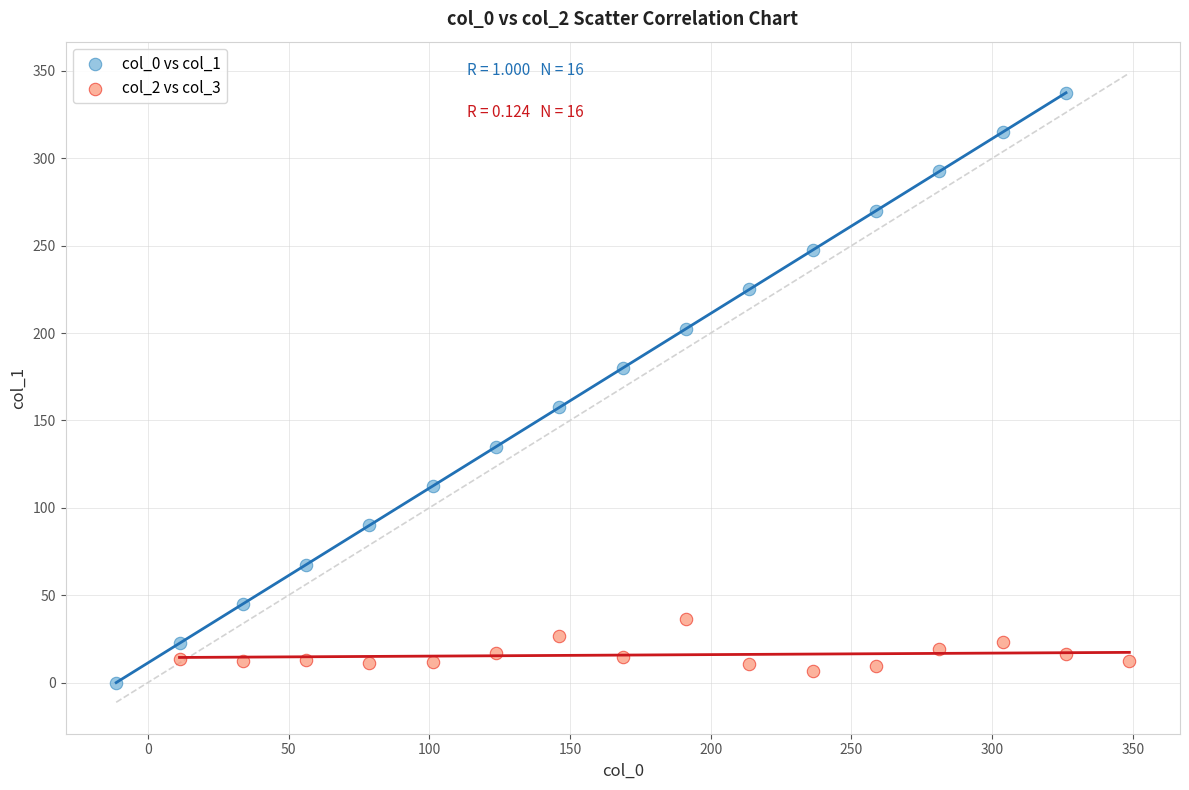

Which series contains the highest Y value?

col_0 vs col_1